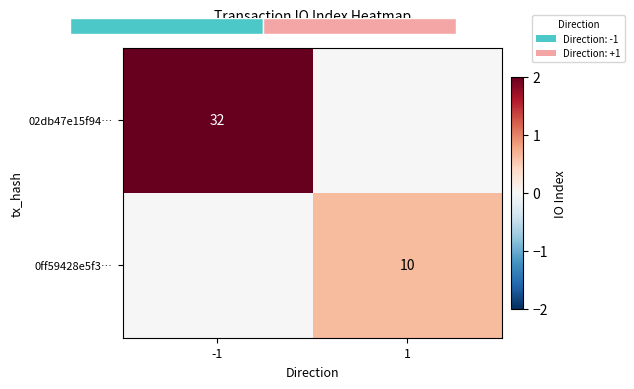

Which category has the highest value across all series?

-1